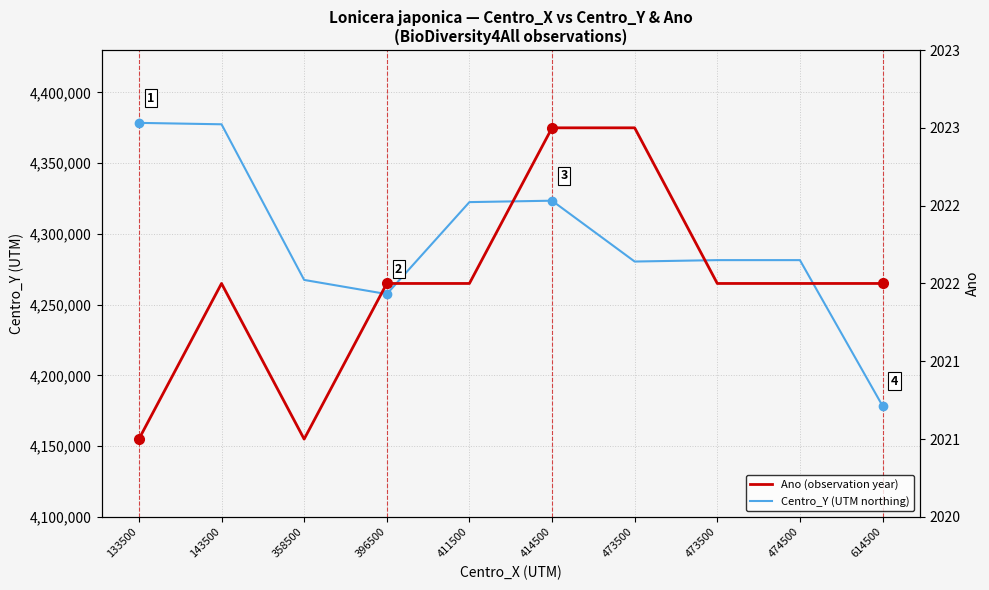

In Ano, how many points are higher than both neighbors (excluding endpoints)?

1